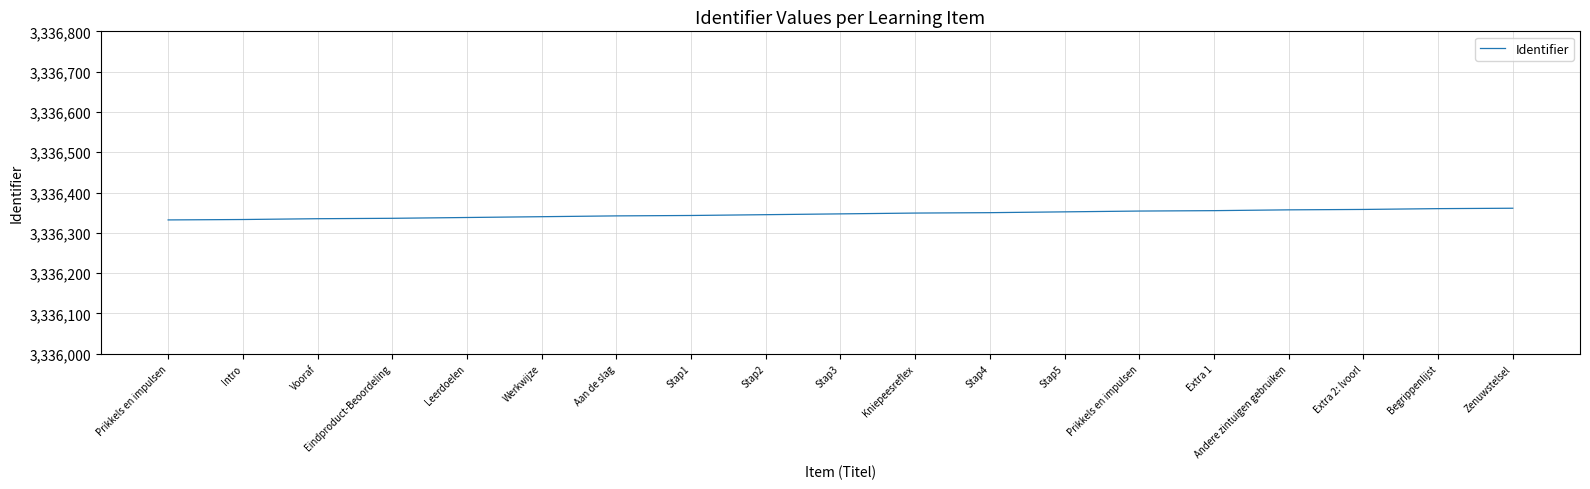

How many categories are shown in the chart?

19